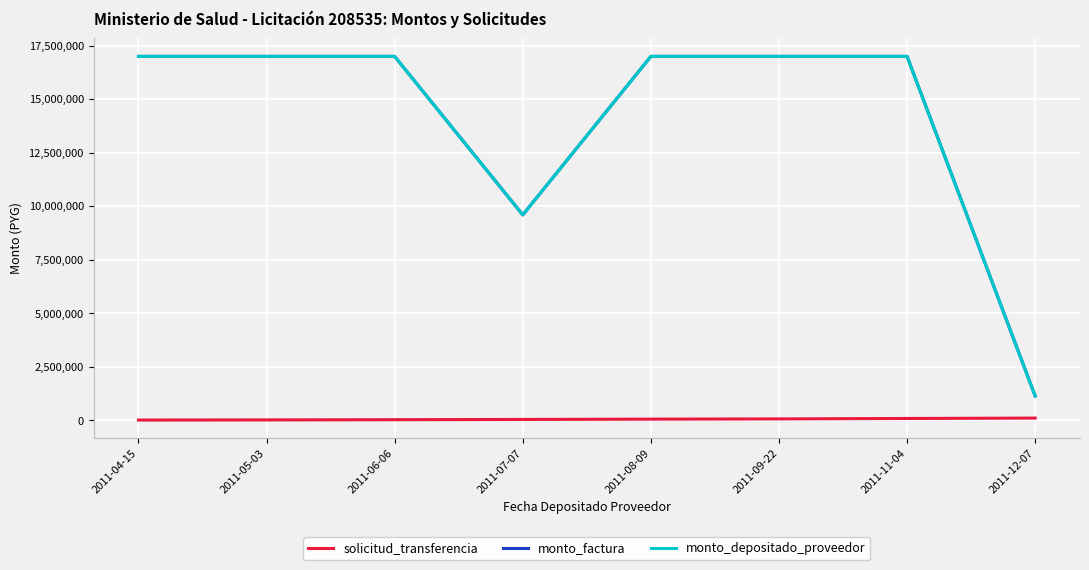

Does the chart display data point markers on the line(s)?

No